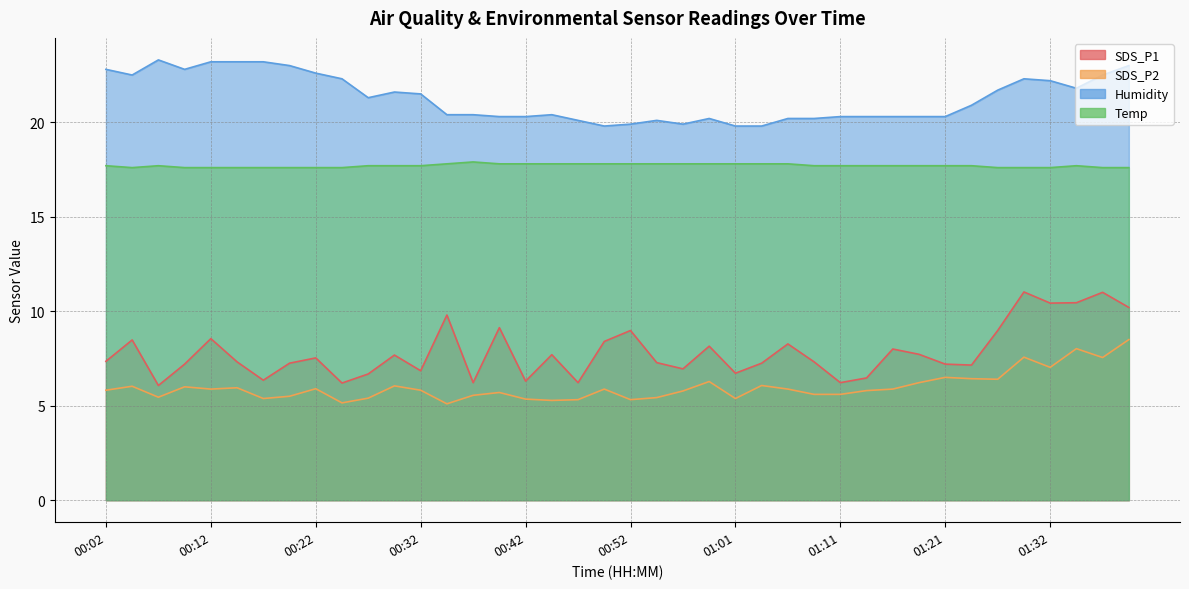

What is the total value across all series at 01:26?

54.7